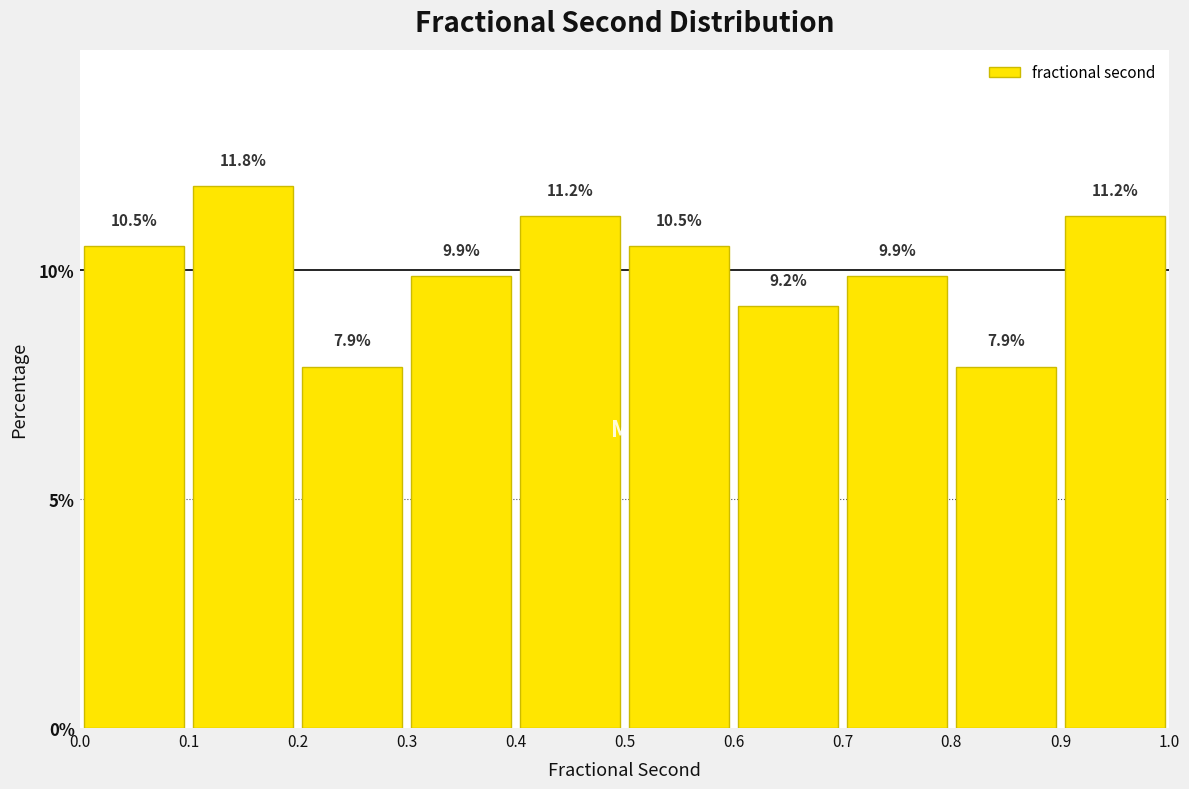

Which range on the x-axis has the tallest bar?

0.1 to 0.2